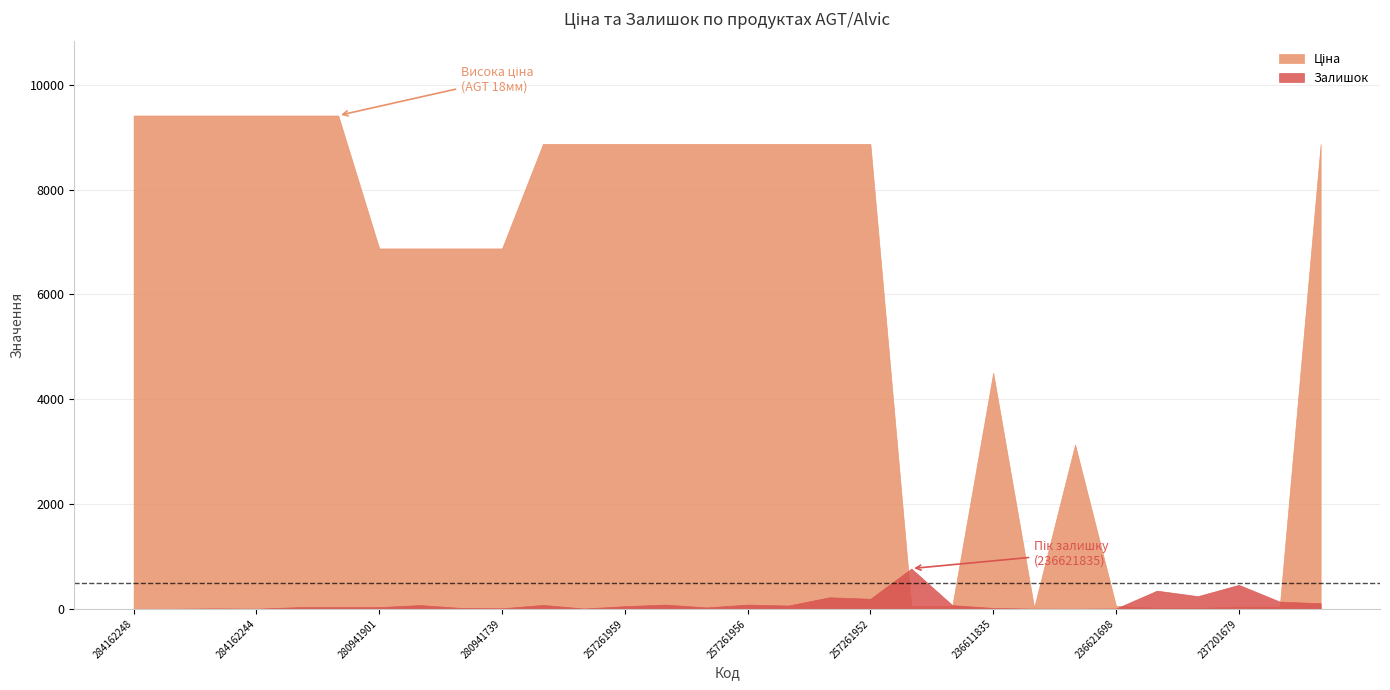

What is the difference between the Ціна values at 257261952 and 280941739?

1995.1